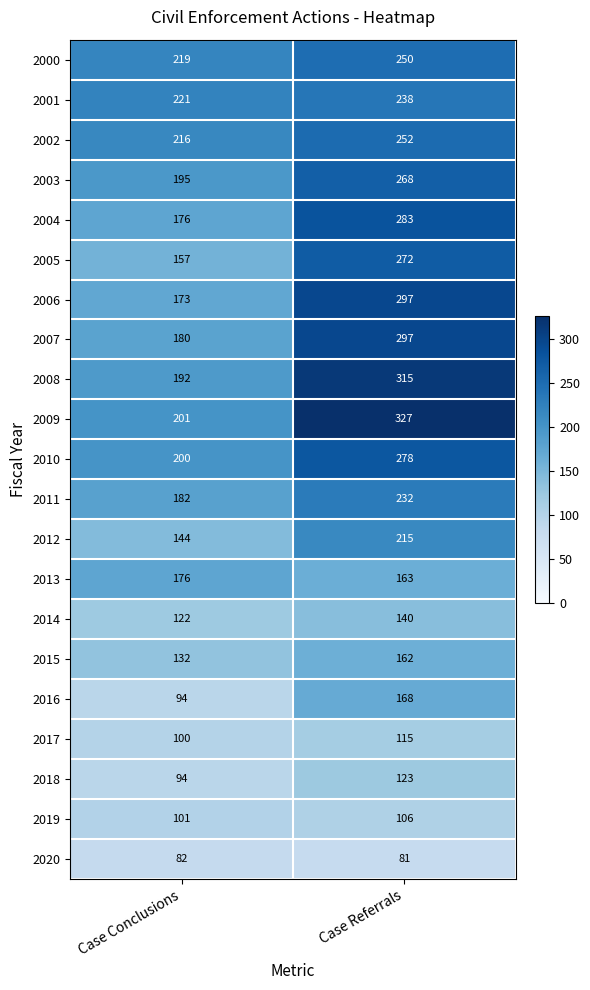

What is the difference between the highest and lowest values at Case Referrals?

246